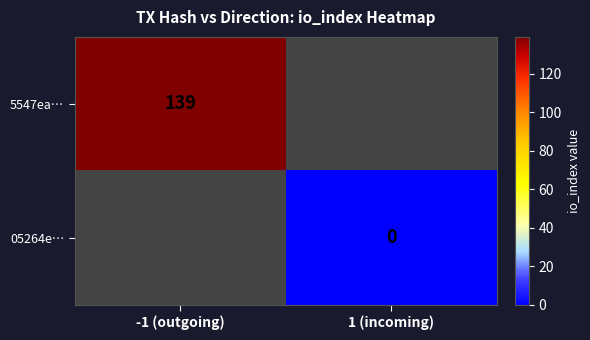

The 5547ea… series shows 94.2 at -1 (outgoing). True or false?

False